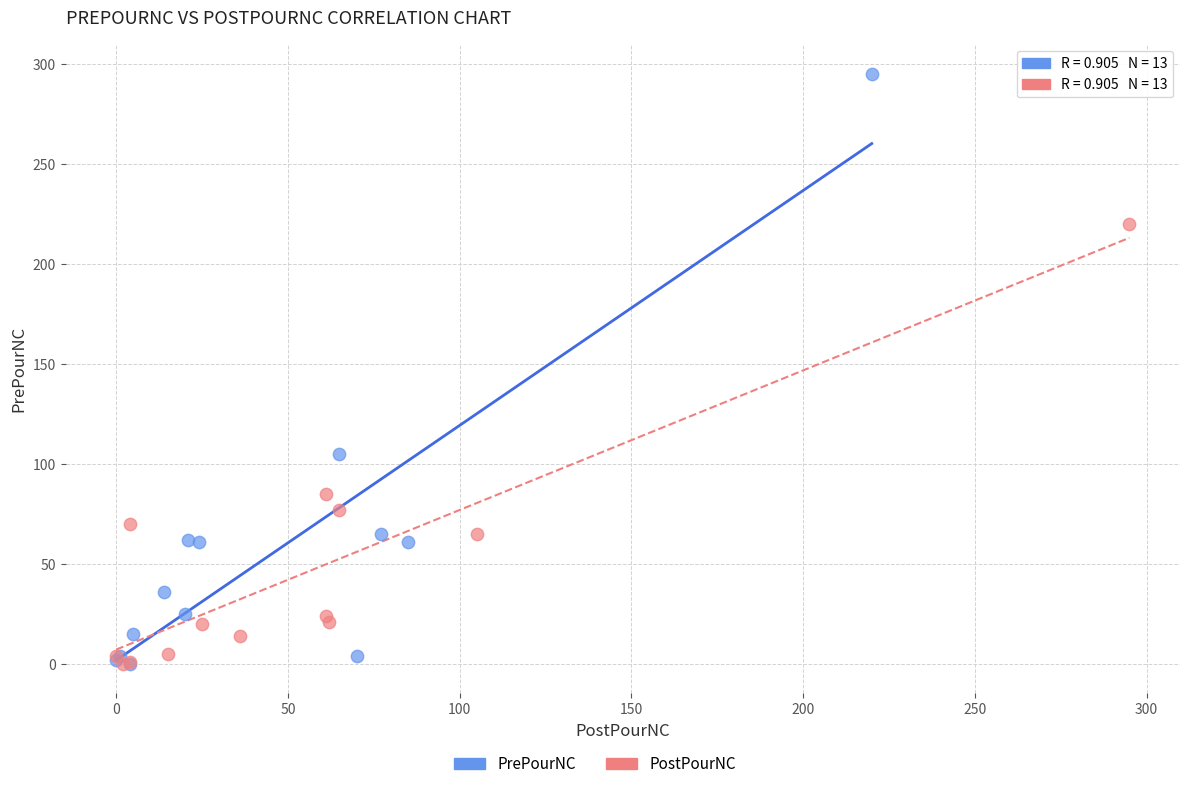

Which series has the widest spread of Y values?

PrePourNC